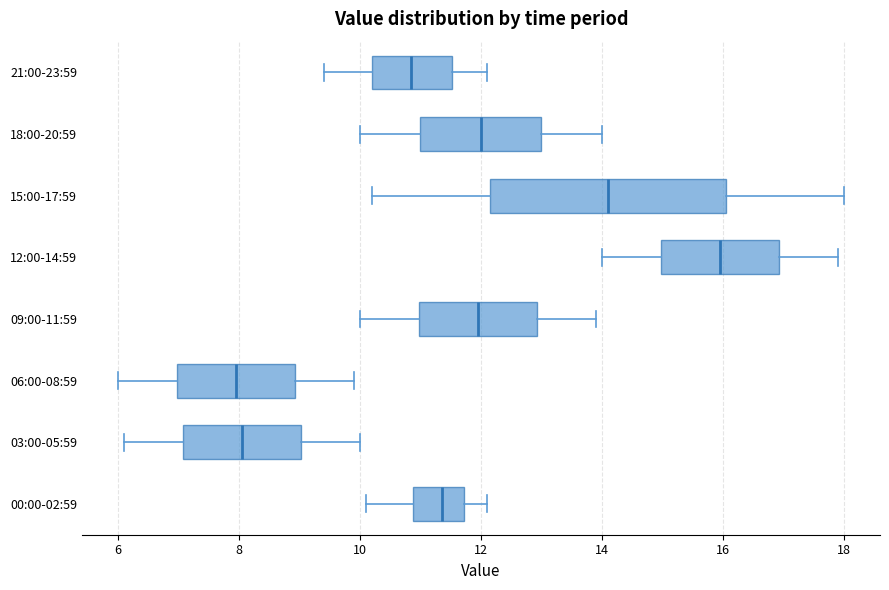

Comparing the boxes themselves (not the whiskers), which one is the widest?

15:00-17:59